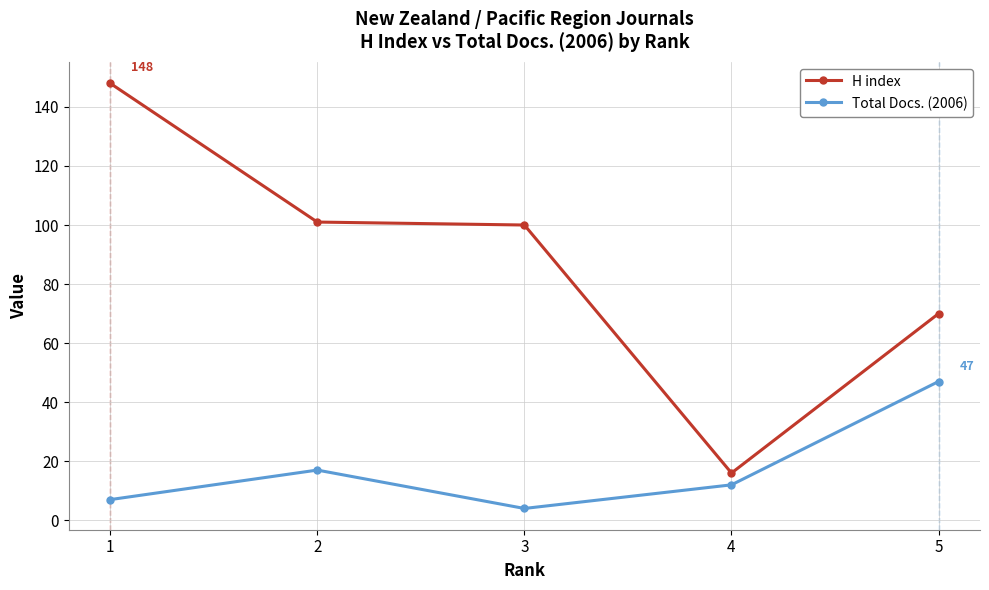

List the series in order of their overall mean, highest first.

H index, Total Docs. (2006)